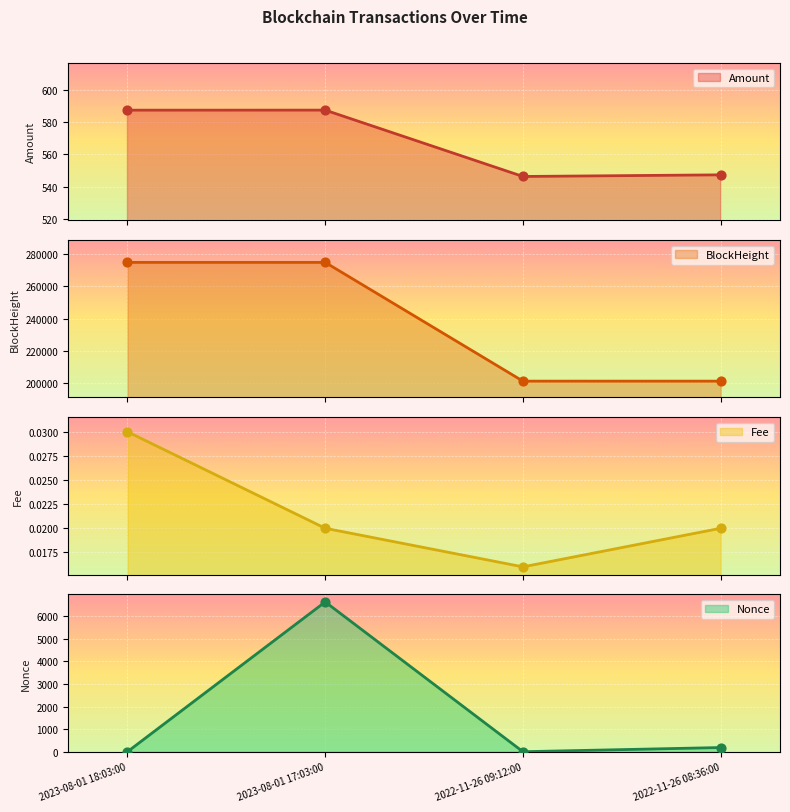

Which series contains the lowest Y value?

Nonce